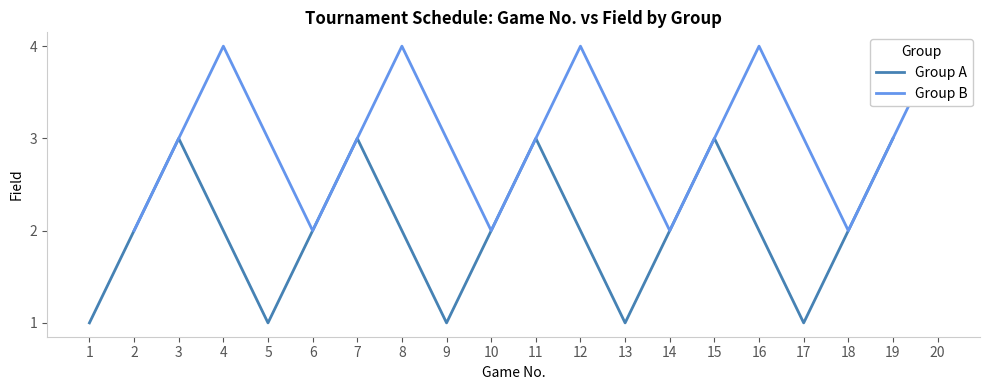

What is the greatest value displayed?

4